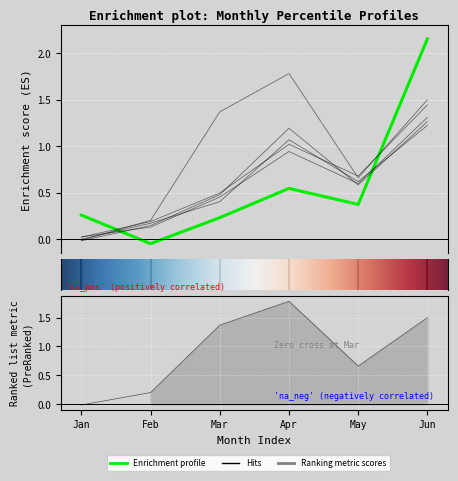

Reading right to left, transcribe all the data shown in this chart.

pct05: 2.2	0.4	0.5	0.2	-0.0	0.3
pct25: 1.4	0.7	1.0	0.5	0.2	0.0
pct45: 1.3	0.6	0.9	0.5	0.1	0.0
pct65: 1.2	0.6	1.1	0.4	0.2	0.0
pct85: 1.3	0.6	1.2	0.5	0.1	-0.0
pct95: 1.5	0.7	1.8	1.4	0.2	-0.0